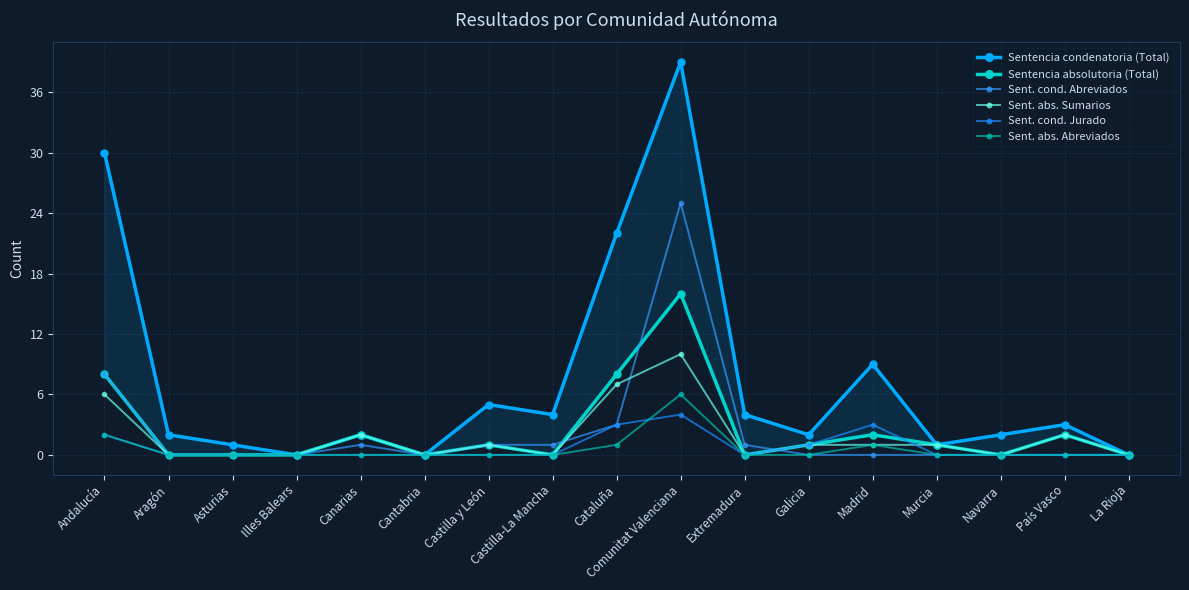

At how many categories does at least one series exceed 5?

4